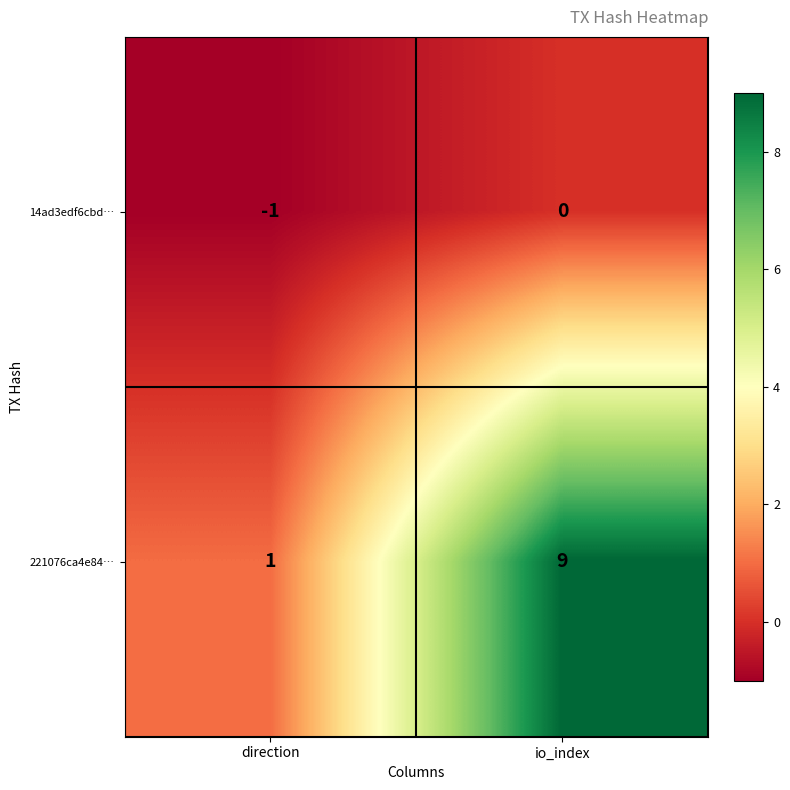

Is it true that 221076ca4e84… equals 16 at io_index?

False